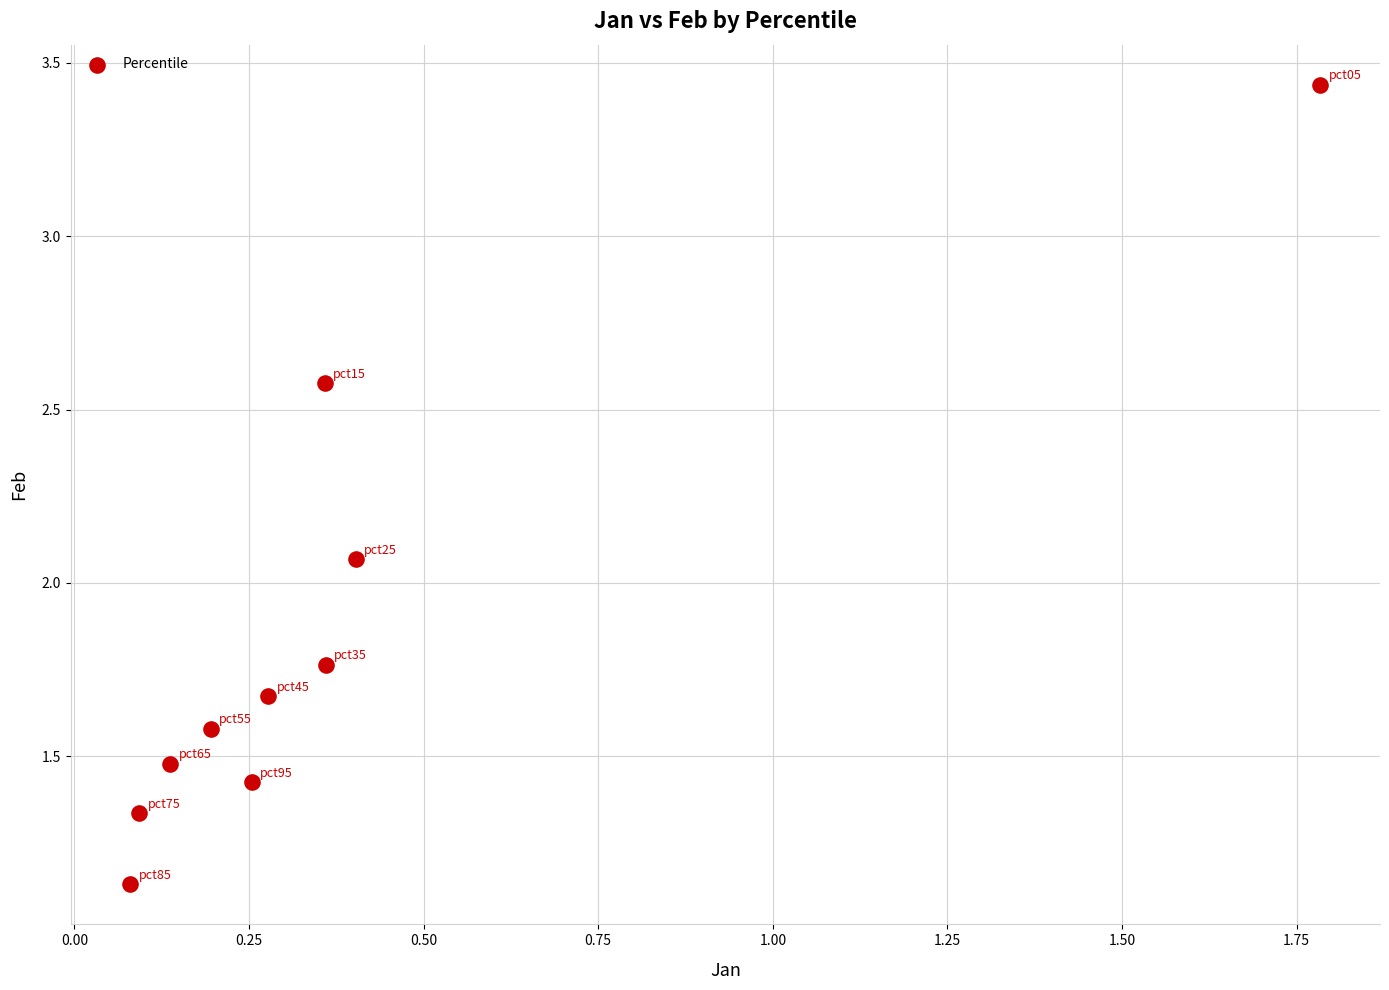

What is the average X value?

0.4